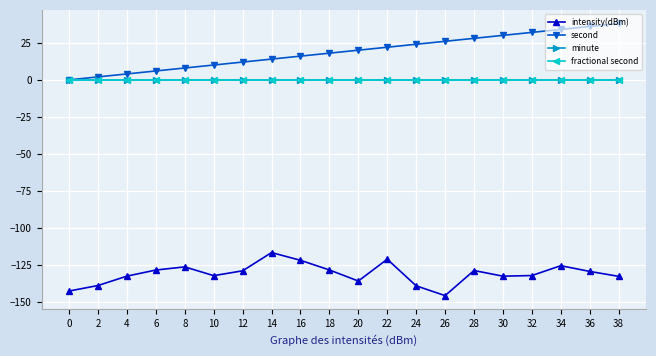

What is the value of the intensity(dBm) point at the 11th from the left?

-135.6